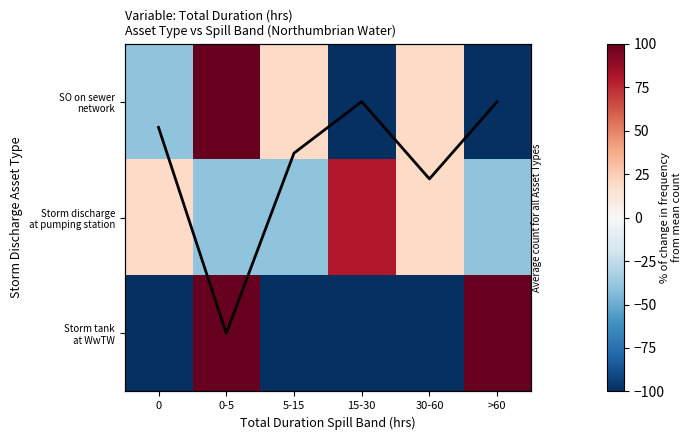

Is it true that Storm discharge at pumping station equals 80.0 at 15-30?

True